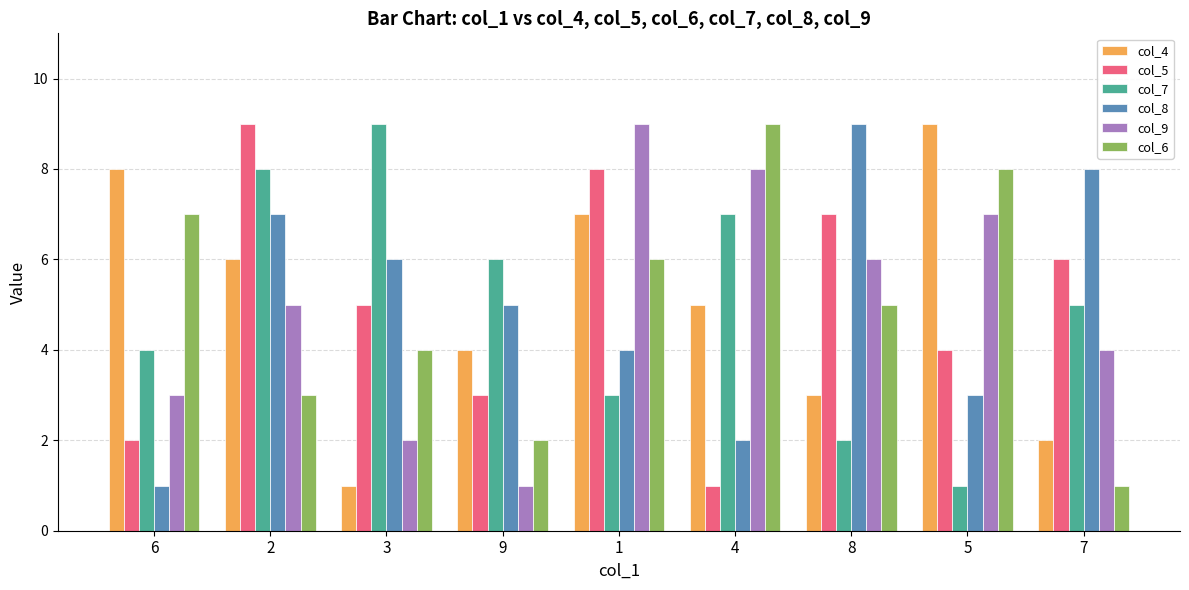

What is the lowest value of the col_5 series?

1